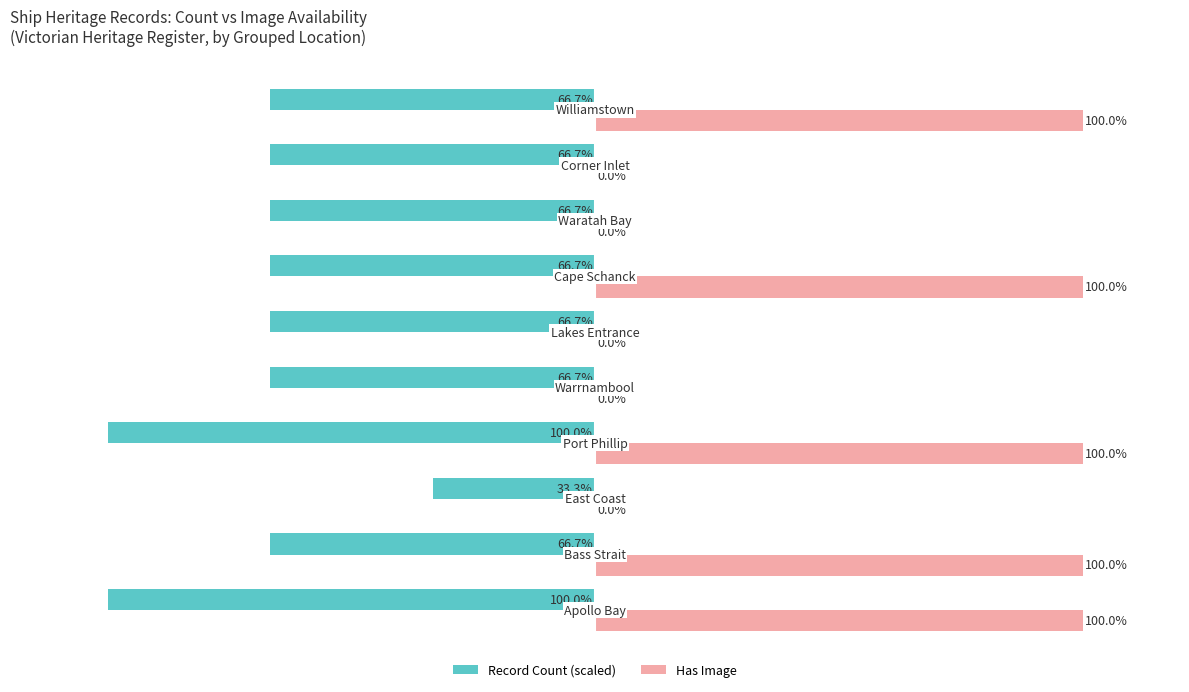

Which series has the largest total across all categories?

Has Image